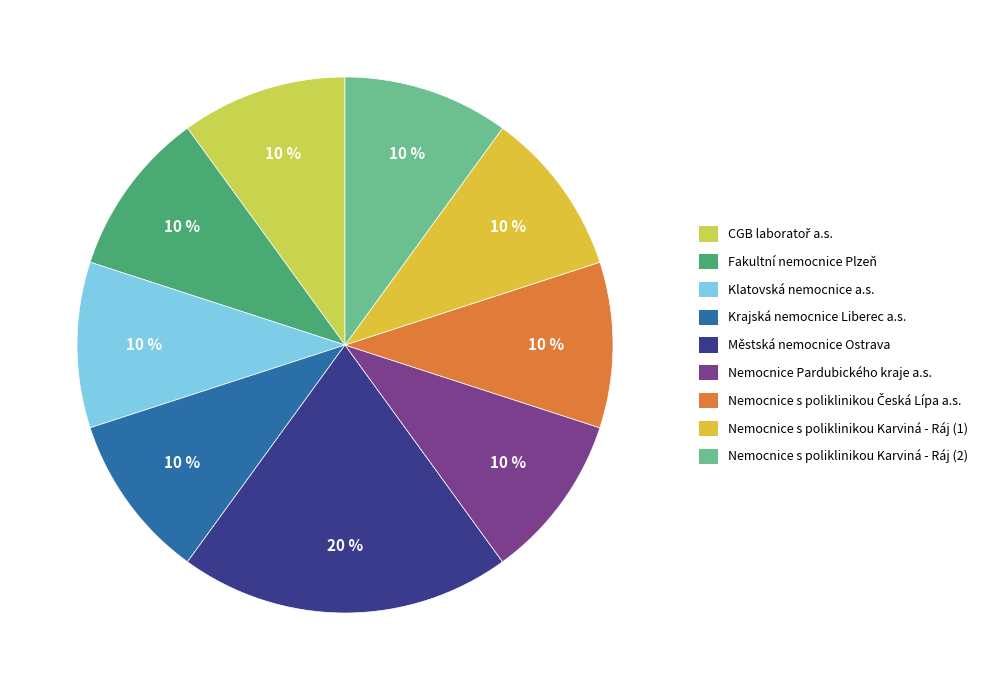

How many slices are in this pie chart?

9